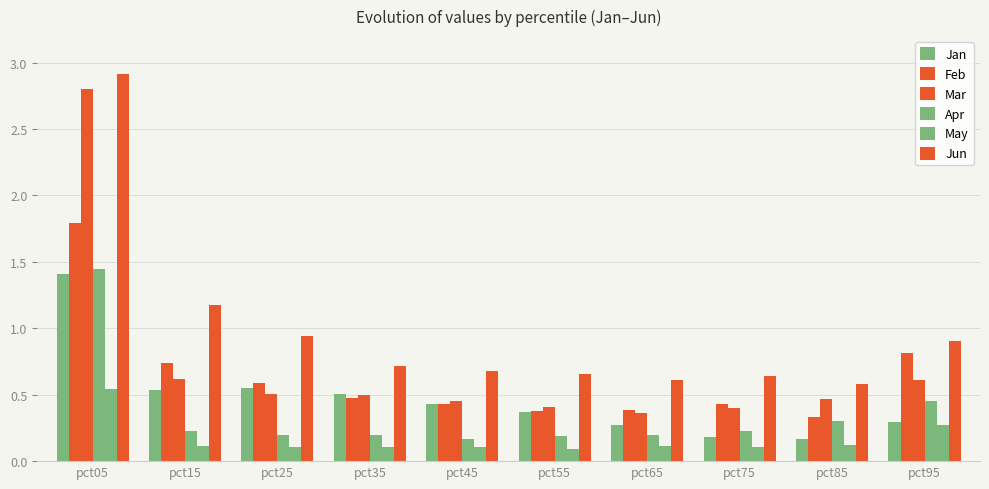

The Mar series shows 2.8 at pct05. True or false?

True